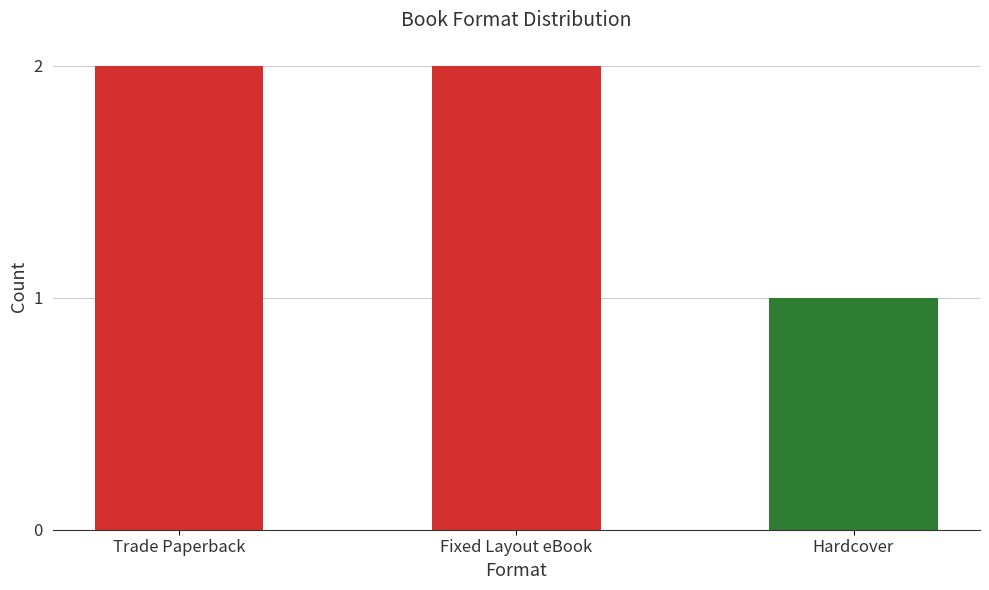

Which has a higher value, Hardcover or Trade Paperback?

Trade Paperback